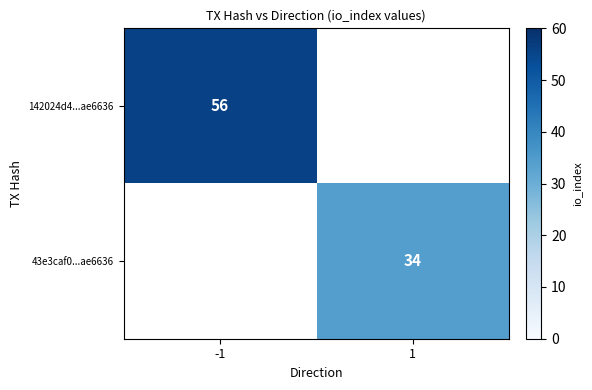

The 142024d4...ae6636 series shows 22 at -1. True or false?

False